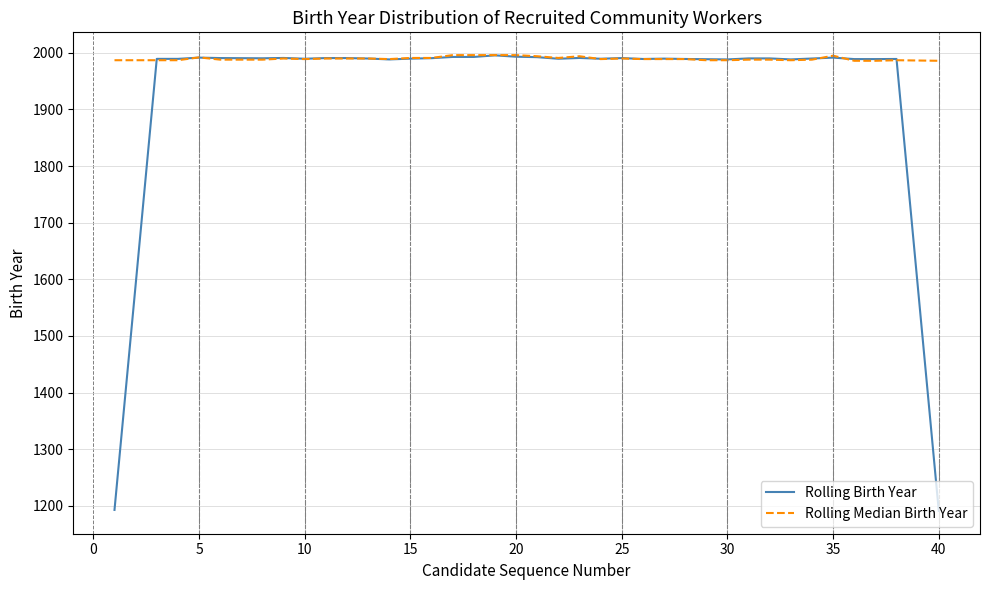

Which series has the largest total across all categories?

Rolling Median Birth Year